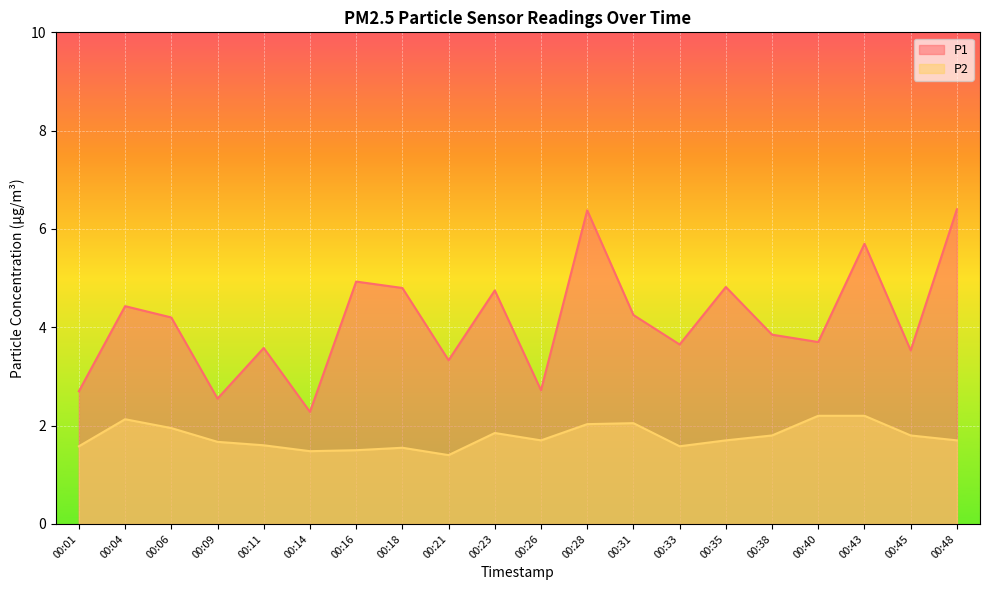

How many interior local peaks does the P1 series have?

7